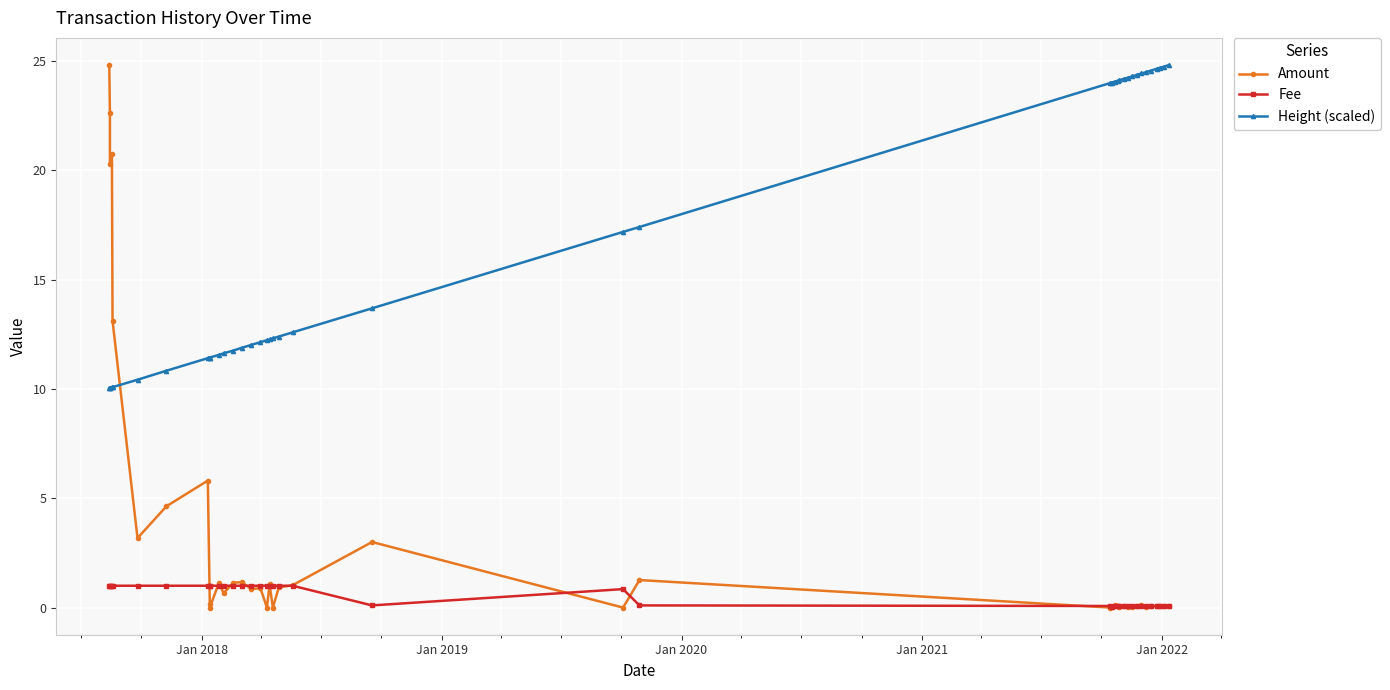

Rank the series by their maximum value, from highest to lowest.

Amount, Height (scaled), Fee